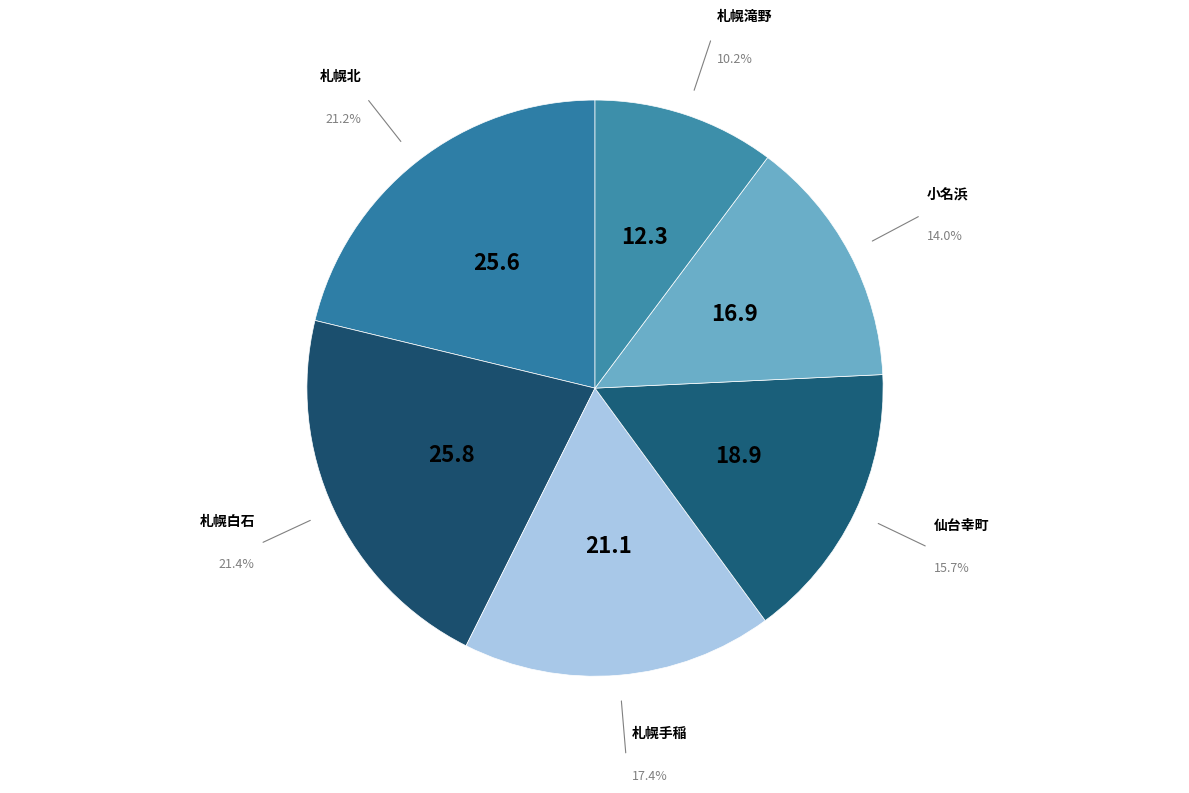

What percentage do 小名浜 and 仙台幸町 together represent?

29.7%